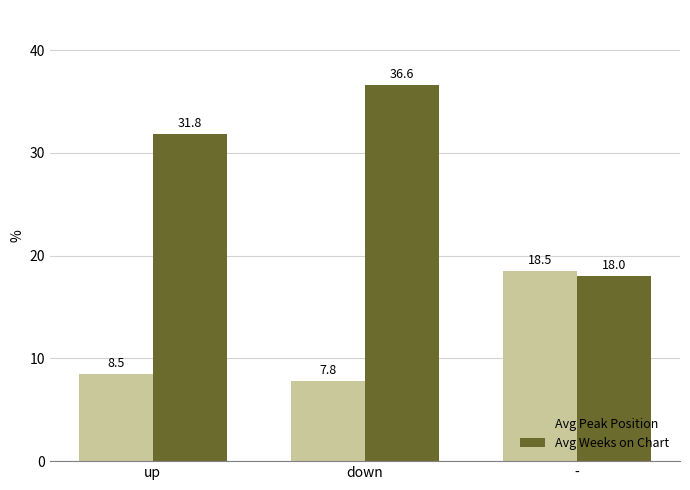

At which label does Avg Peak Position first exceed 8?

up